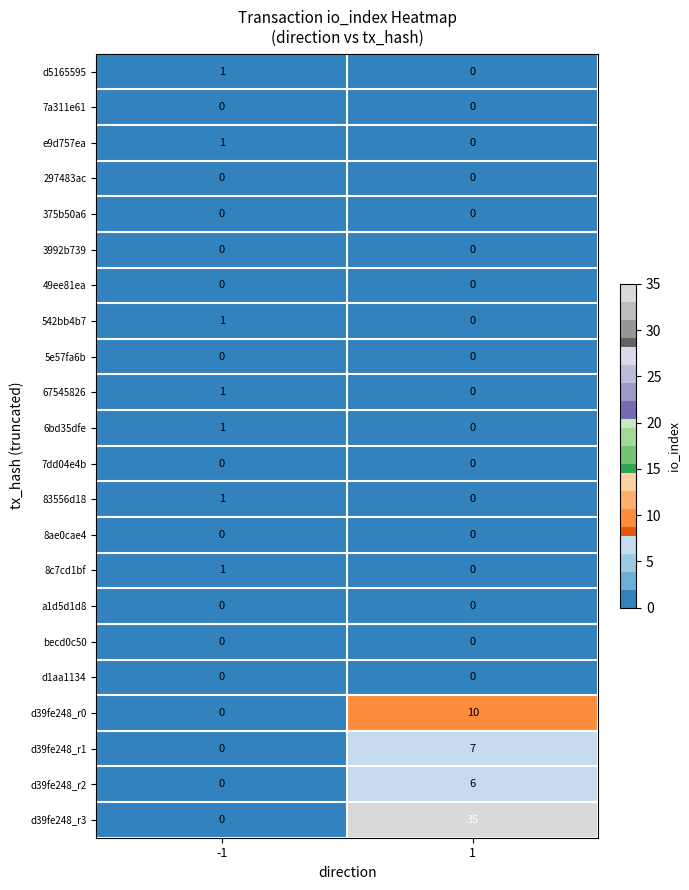

What is the total value across all series at -1?

7